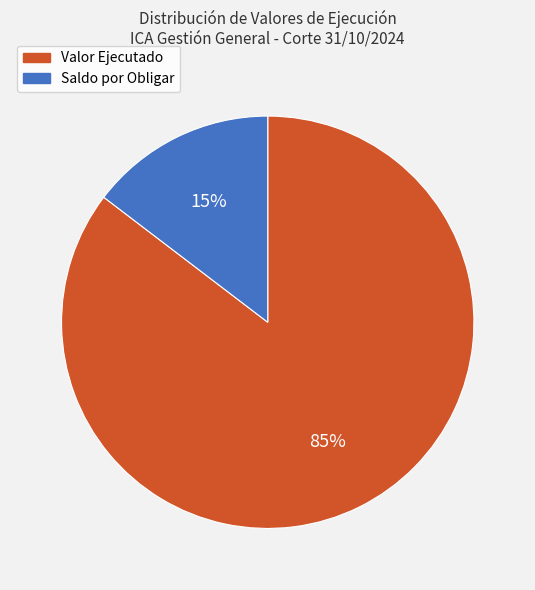

How many segments does this pie chart have?

2